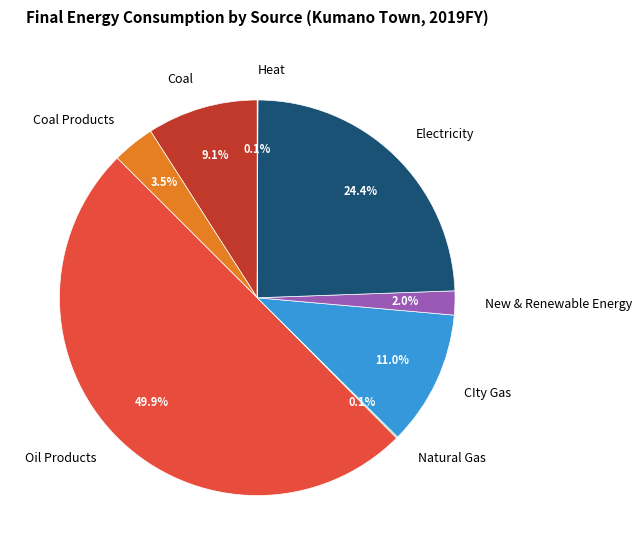

Rank the categories by value from highest to lowest.

Oil Products, Electricity, CIty Gas, Coal, Coal Products, New & Renewable Energy, Natural Gas, Heat